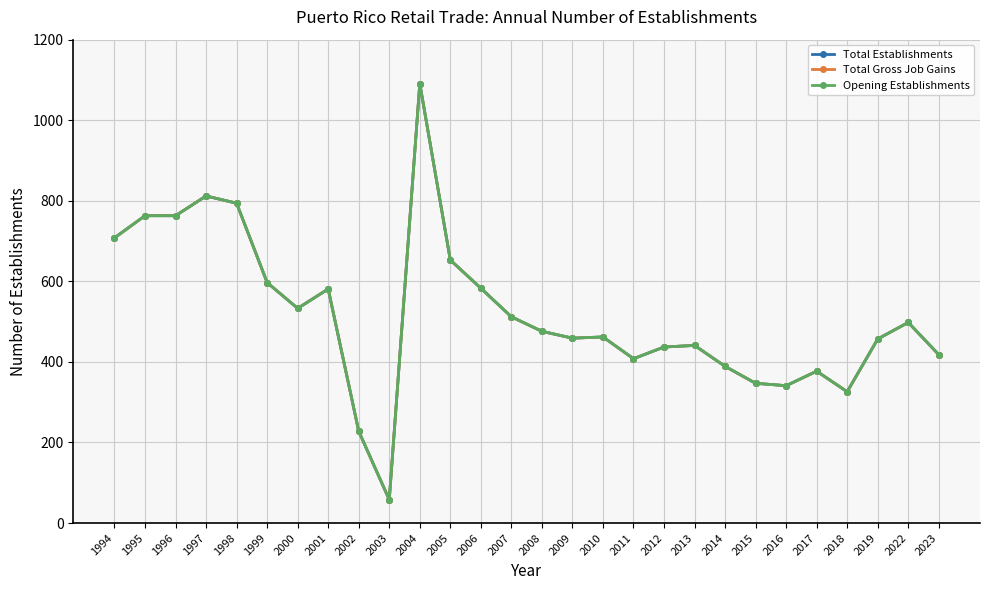

At 2007, list the series in order from largest to smallest.

Total Establishments, Total Gross Job Gains, Opening Establishments